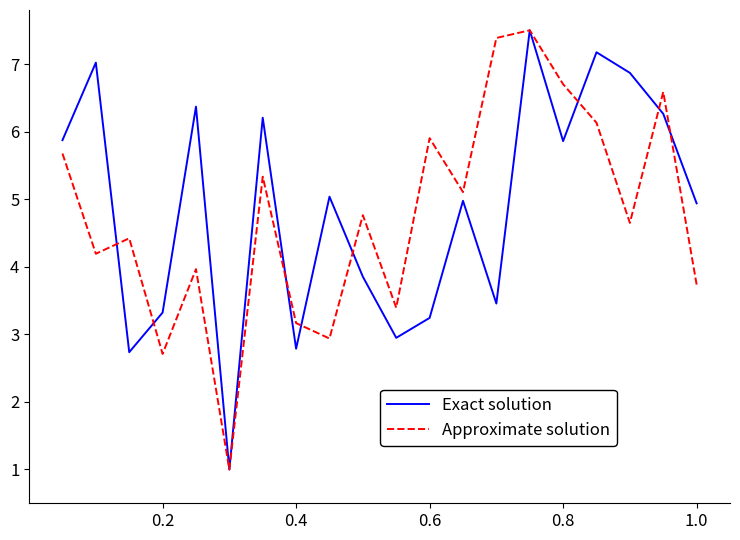

What is the greatest value displayed?

7.5